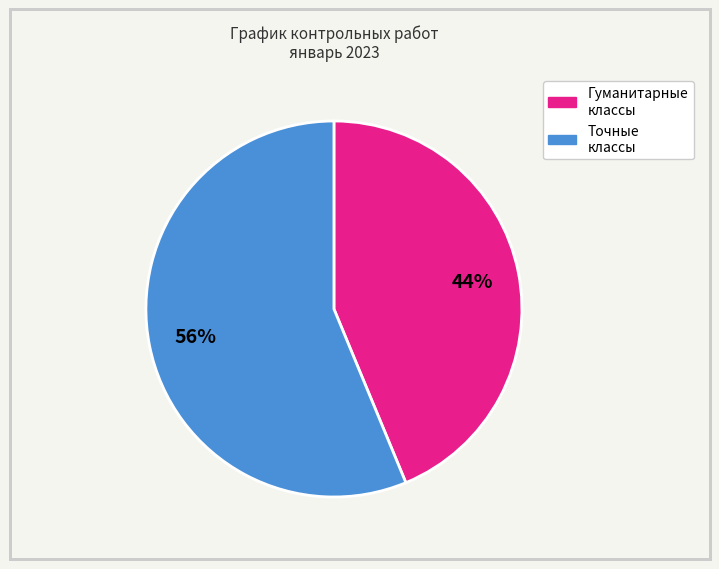

Is there any slice that represents more than half of the pie?

Yes